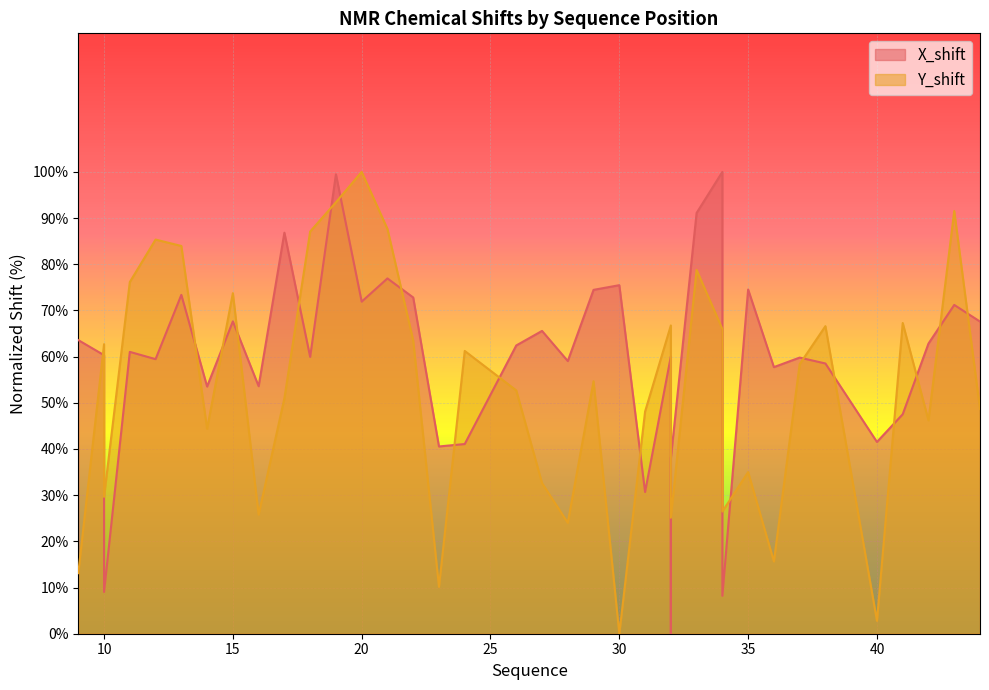

The value of Y_shift at 10 is 29.6. True or false?

True